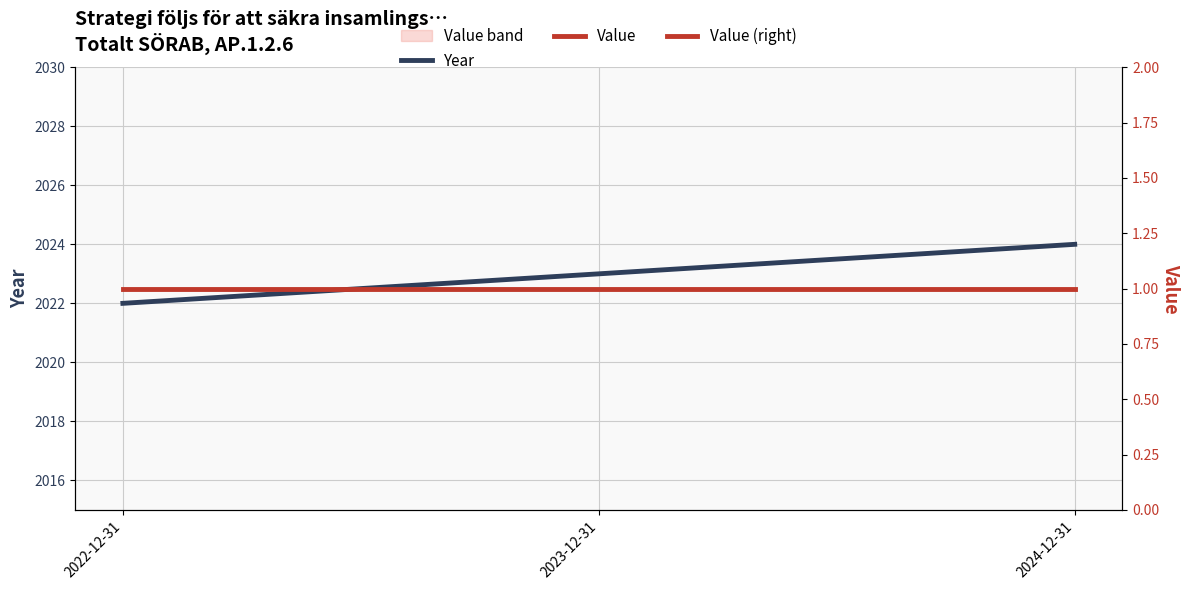

At which label does Value (right) reach its peak?

2022-12-31